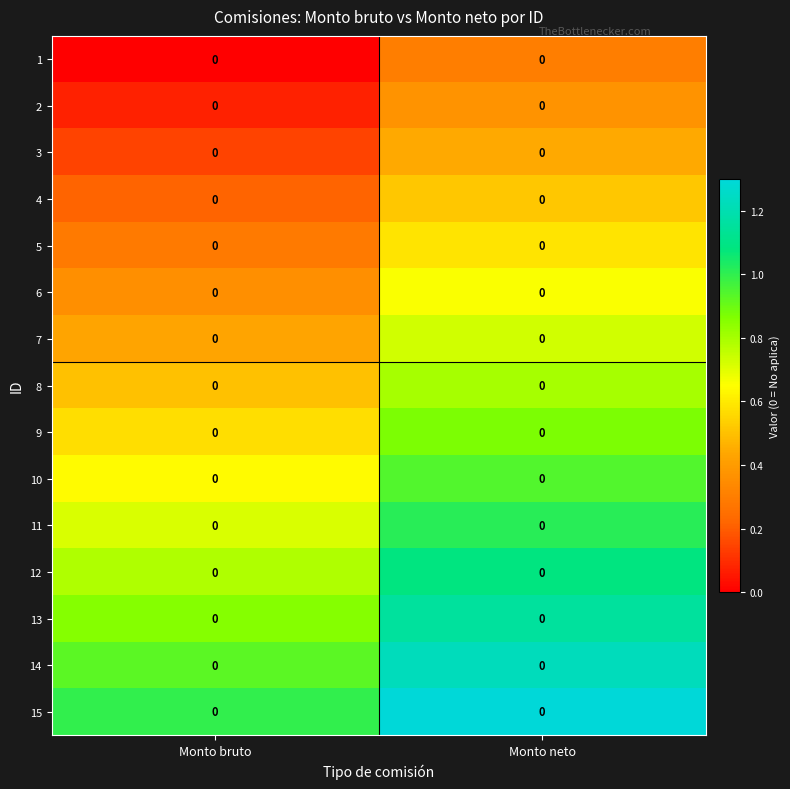

The 3 series shows 0.4 at Monto neto. True or false?

True